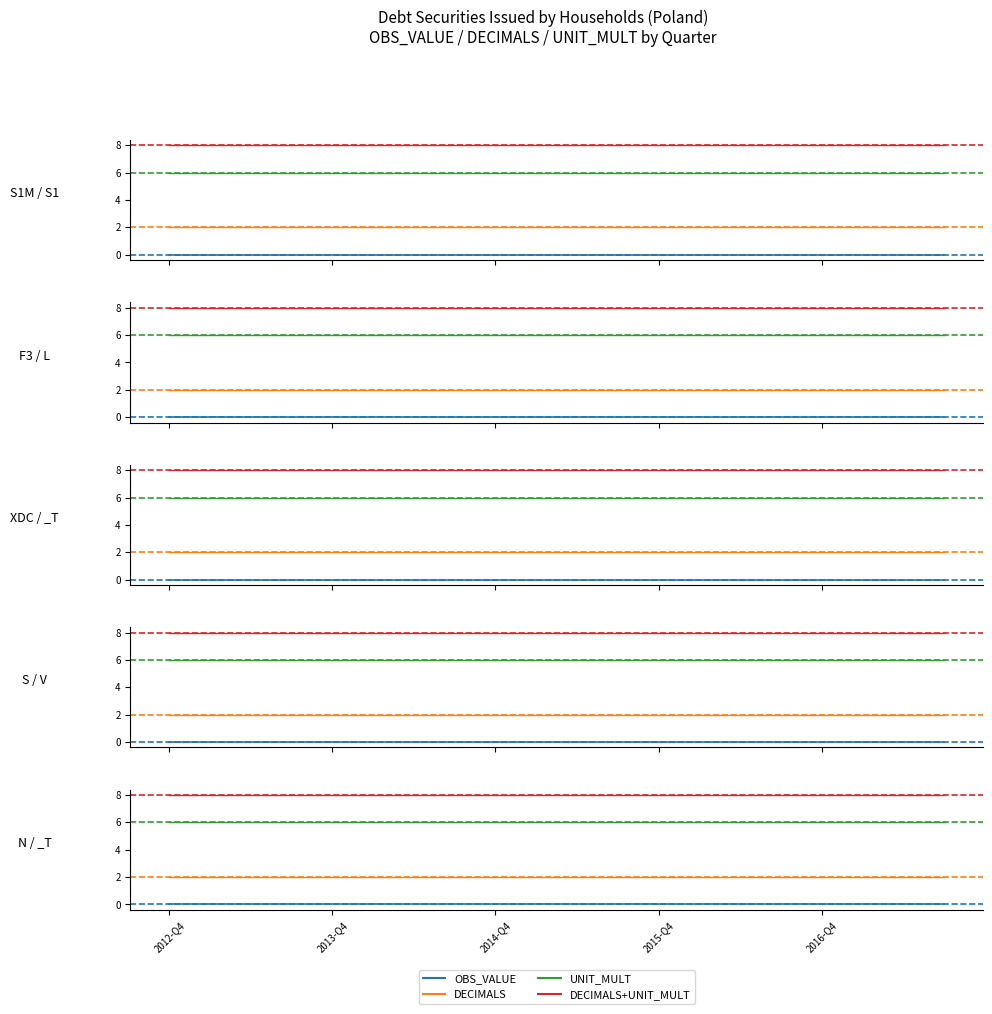

List the series in order of their peak value, lowest first.

OBS_VALUE, DECIMALS, UNIT_MULT, DECIMALS+UNIT_MULT